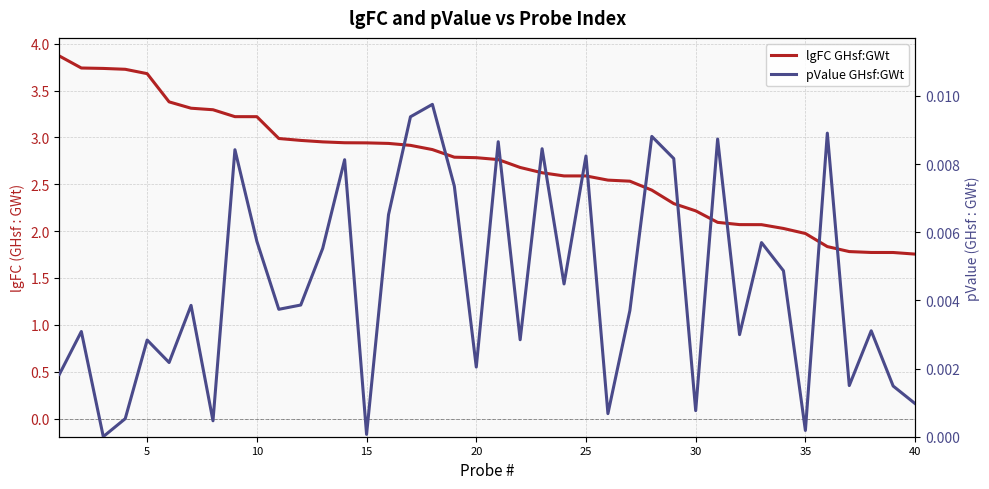

How many lines are shown in the chart?

2